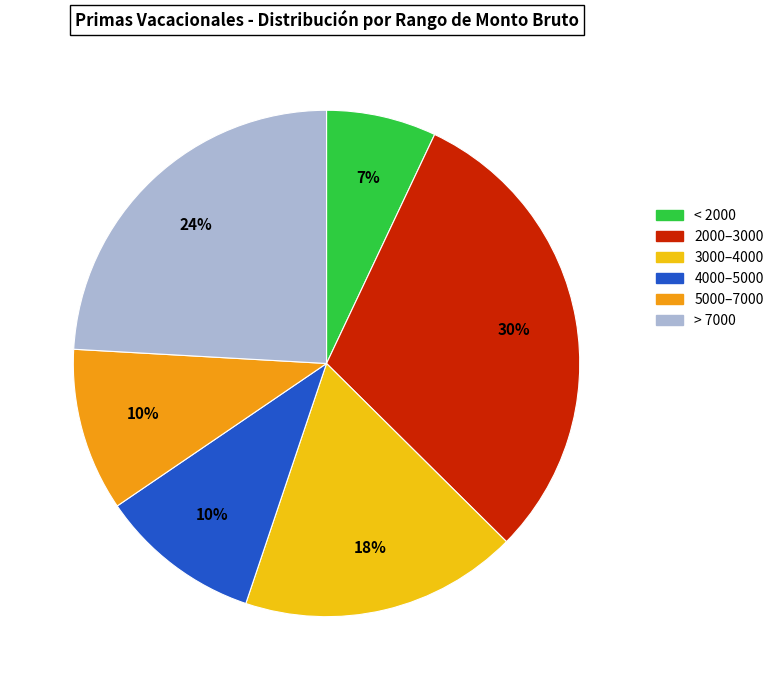

What percentage is the > 7000 slice, to the nearest percent?

24%